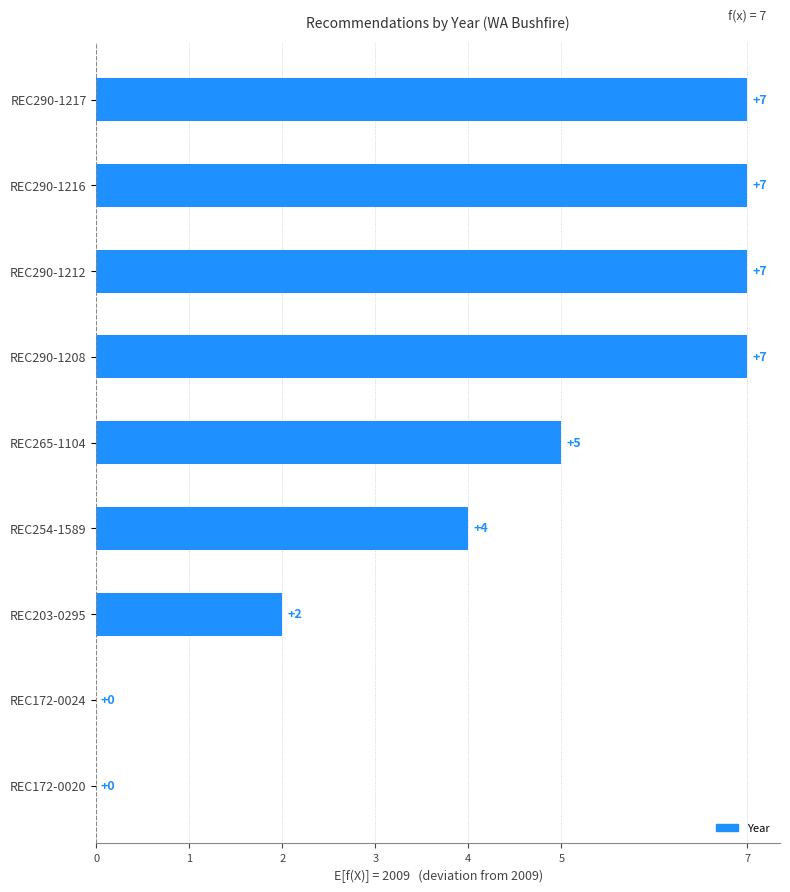

What is the sum of the values at REC203-0295 and REC290-1216?

9